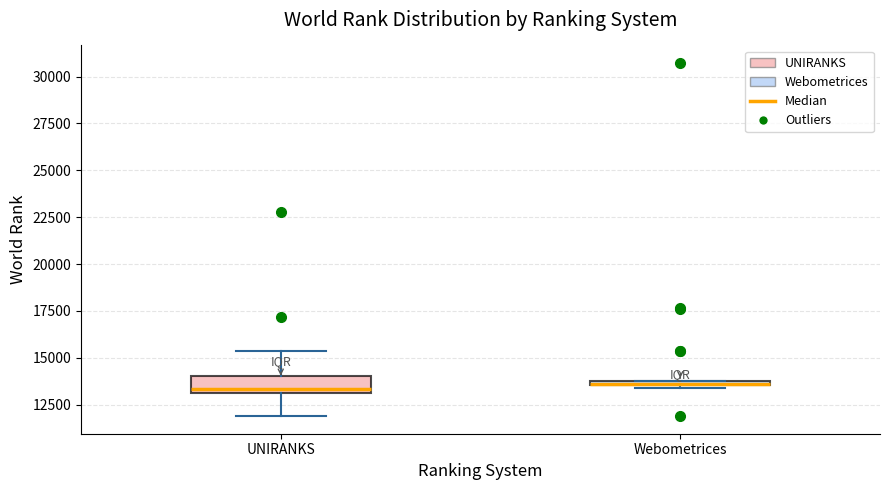

Comparing the boxes themselves (not the whiskers), which one is the tallest?

UNIRANKS